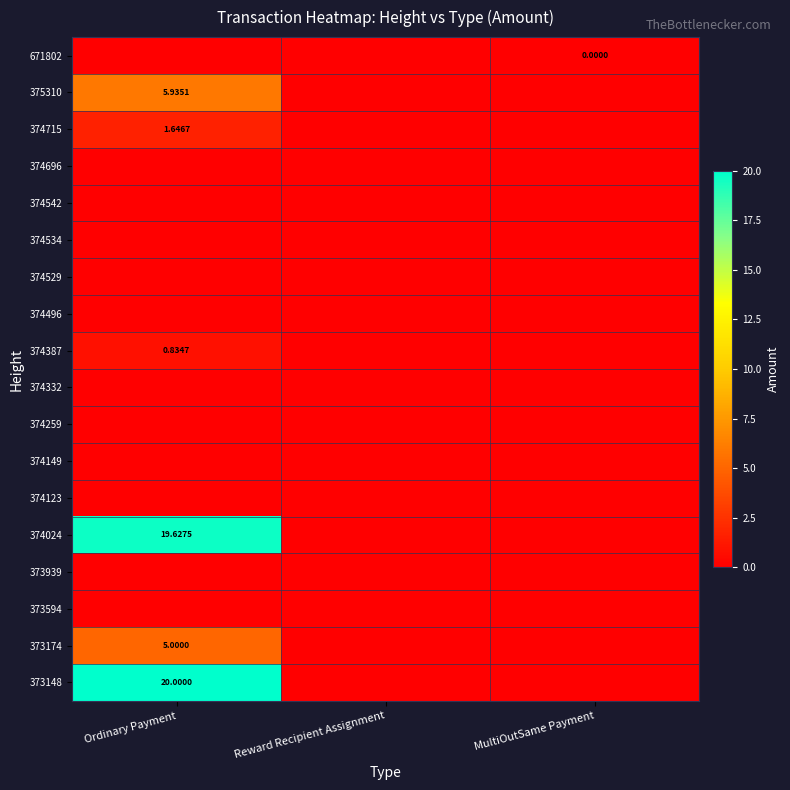

At which category does the chart reach its minimum across all series?

Ordinary Payment